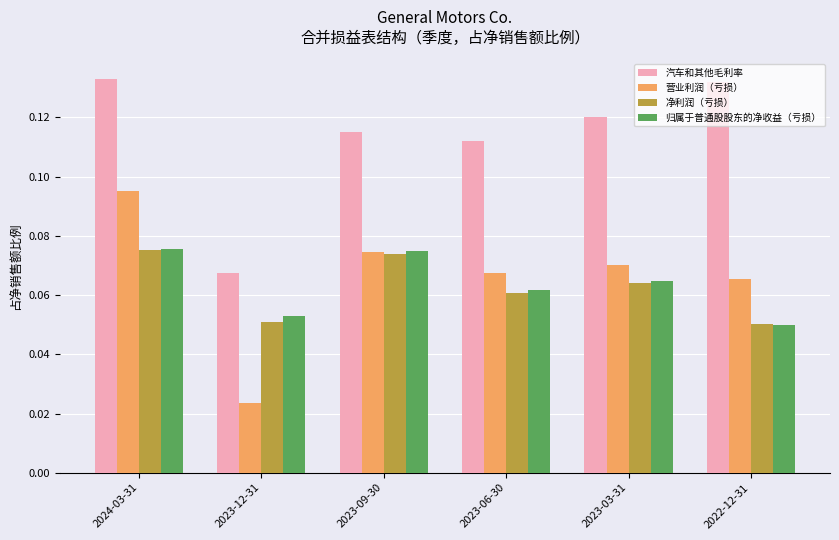

What position from the right is 2024-03-31?

6